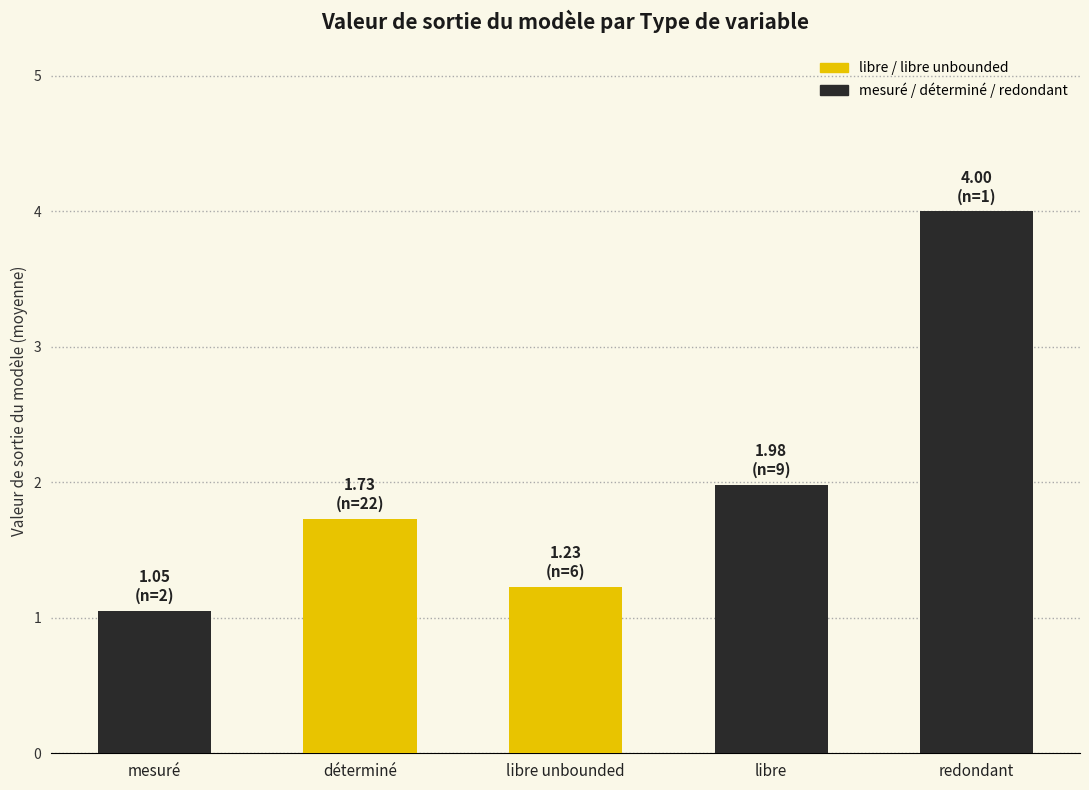

The value at mesuré is 1.4. True or false?

False